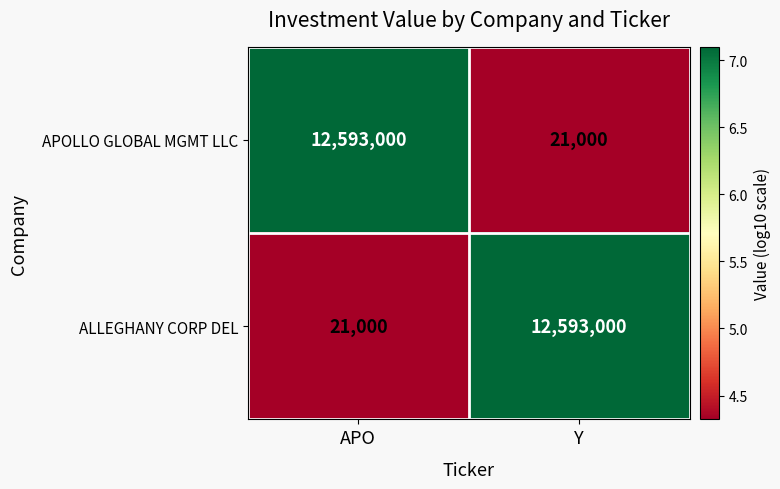

Which category has the highest value in the ALLEGHANY CORP DEL series?

Y